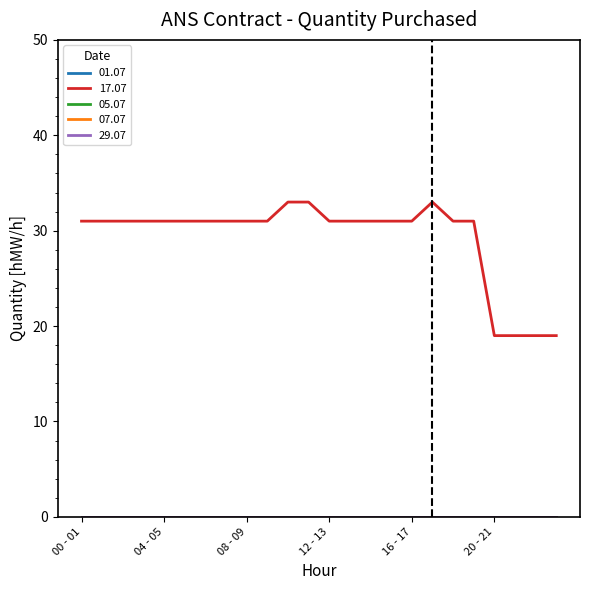

At which category is the sum across all series the highest?

10 - 11